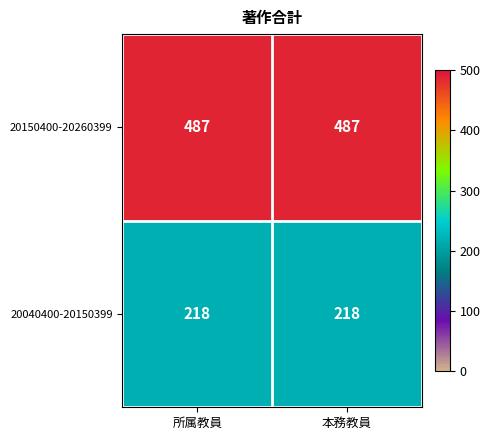

What is the difference between the highest and lowest values at 本務教員?

269